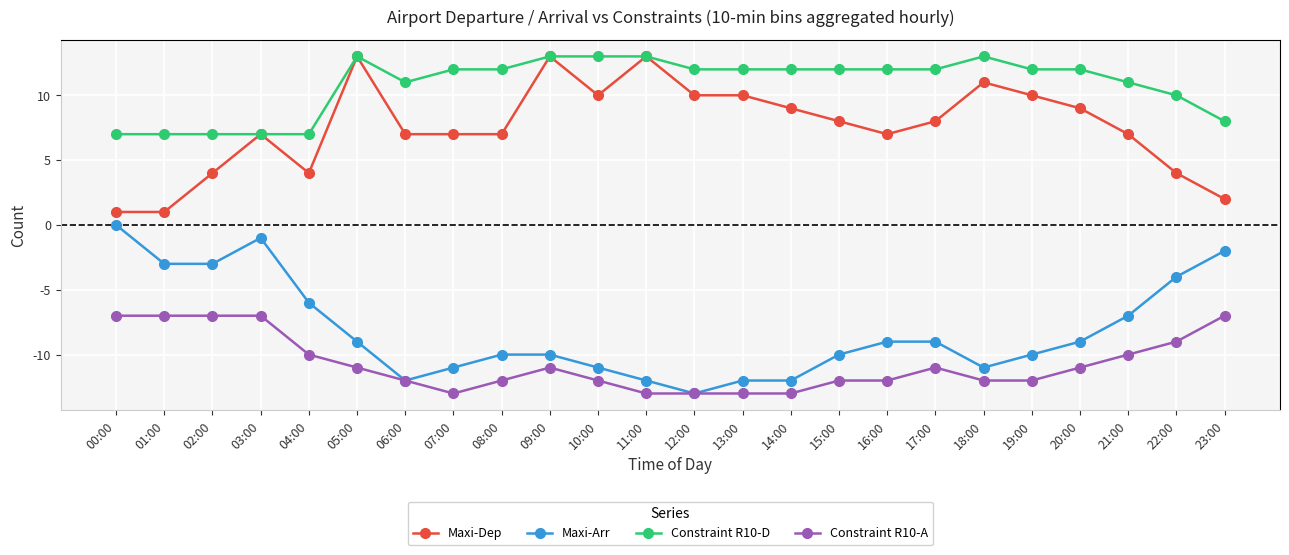

What is the difference between the maximum and minimum values in the Maxi-Dep series?

12